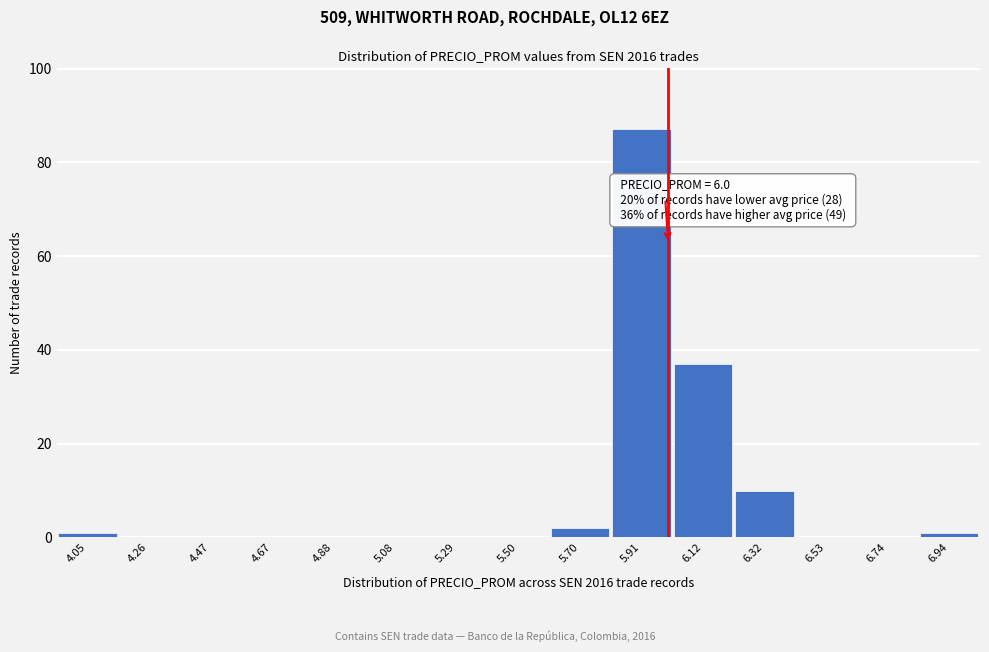

Over which range of the x-axis is the bar tallest?

5.80 to 6.00